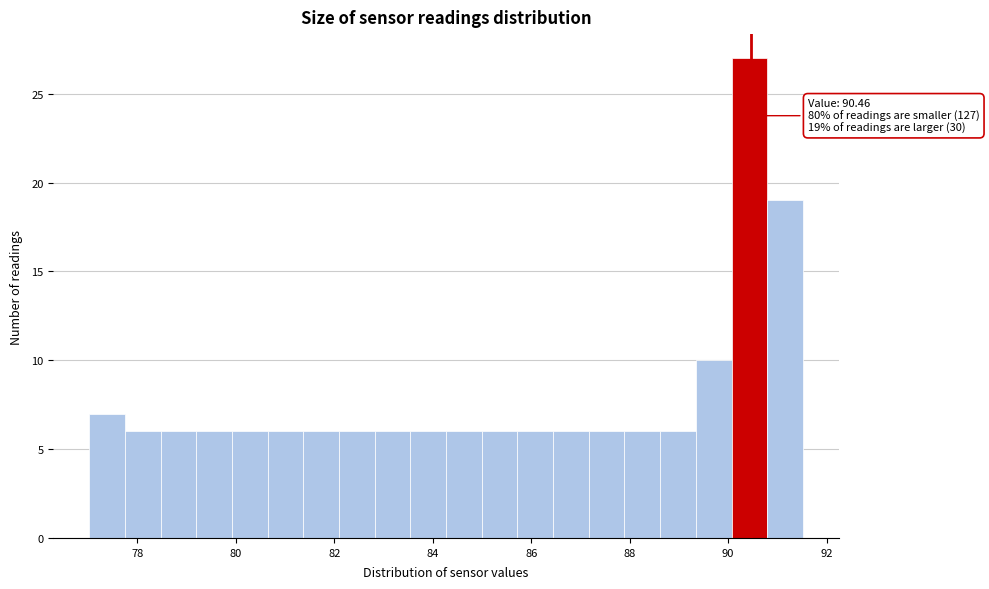

Around what value on the x-axis is the tallest bar? Give the approximate position of its centre, as read against the axis.

90.4